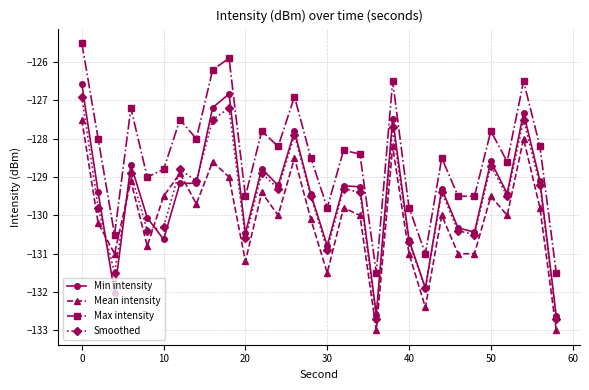

What is the value of the Mean intensity point at the 20th from the left?

-128.2